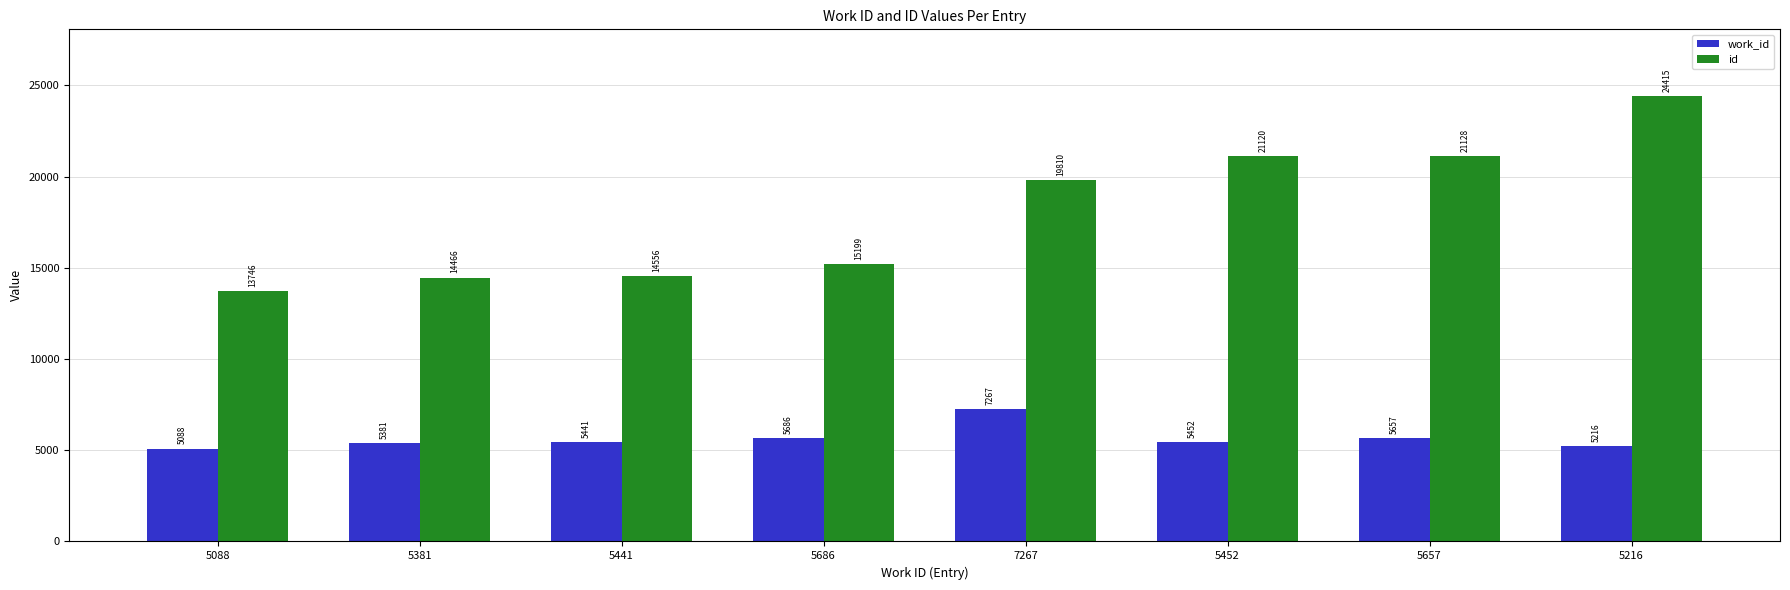

Which series has the largest range (max minus min)?

id